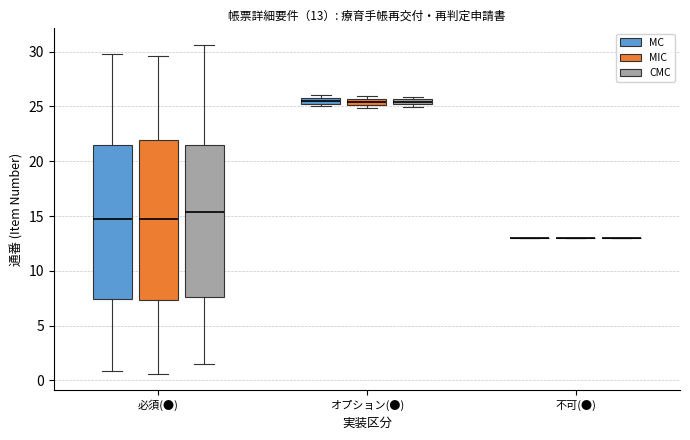

Comparing the boxes themselves (not the whiskers), which one is the tallest?

必須(●) (MIC)